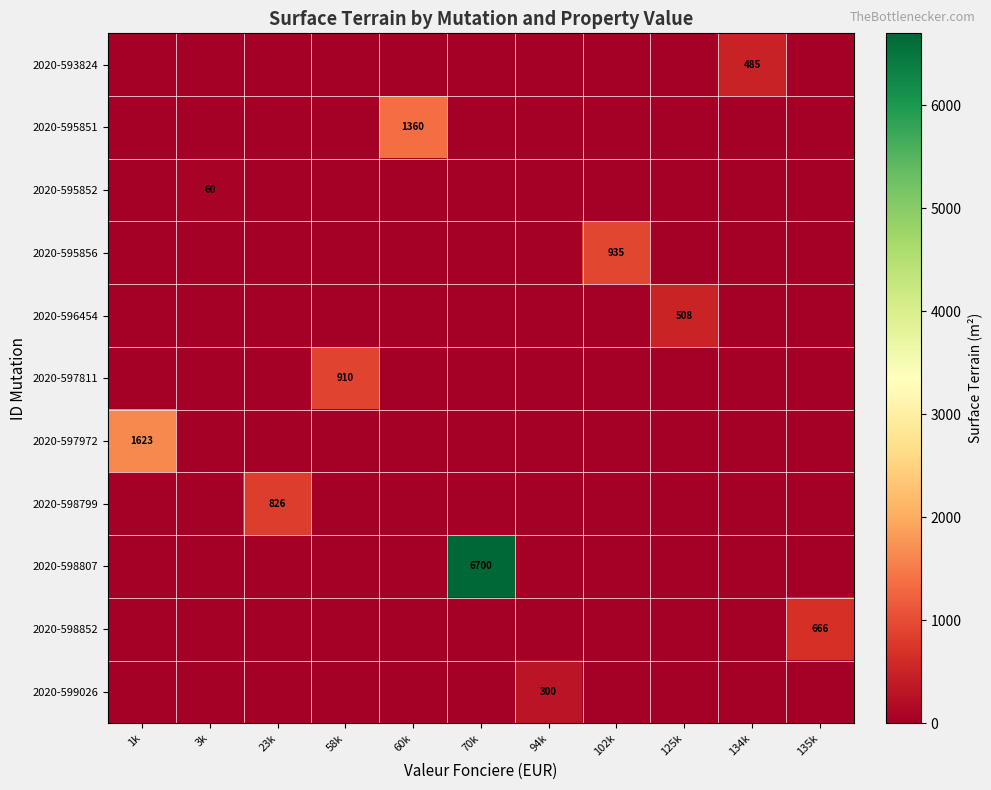

The value of 2020-598852 at 135k is 1013. True or false?

False